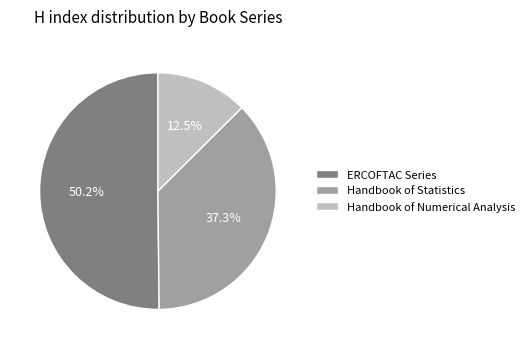

True or false: ERCOFTAC Series accounts for 64% of the total.

False